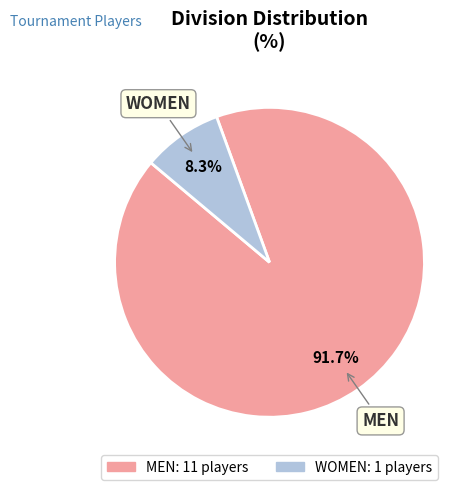

To the nearest percent, what portion does MEN represent?

92%